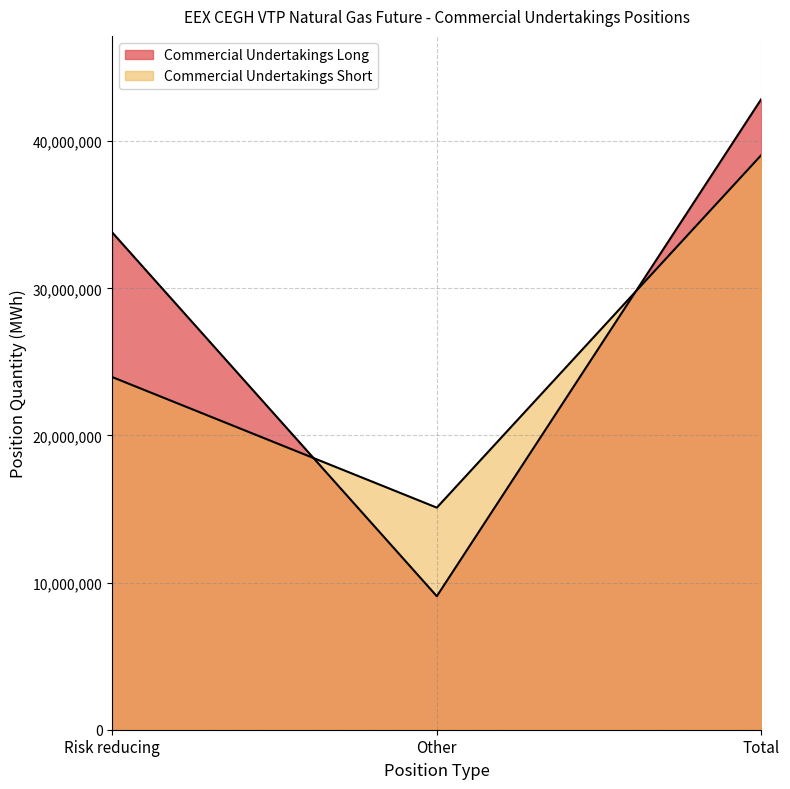

What is the label of the 3rd point from the left?

Total